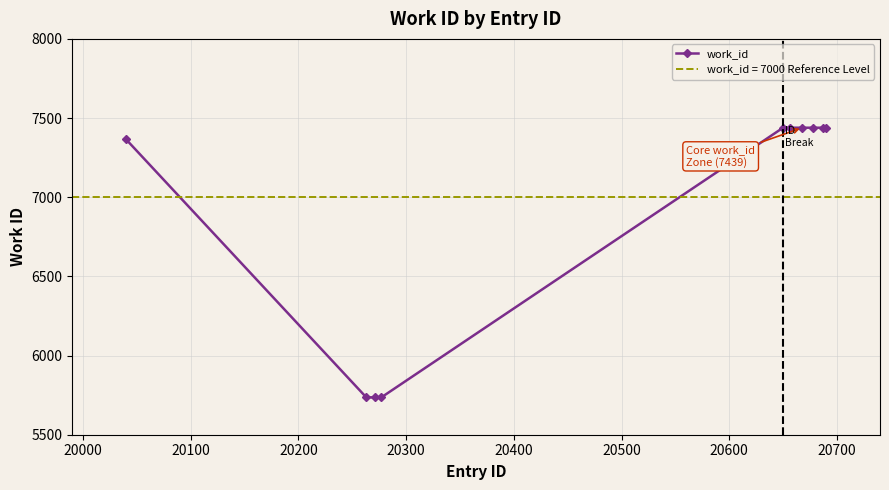

How many data points in work_id are less than 7439?

4